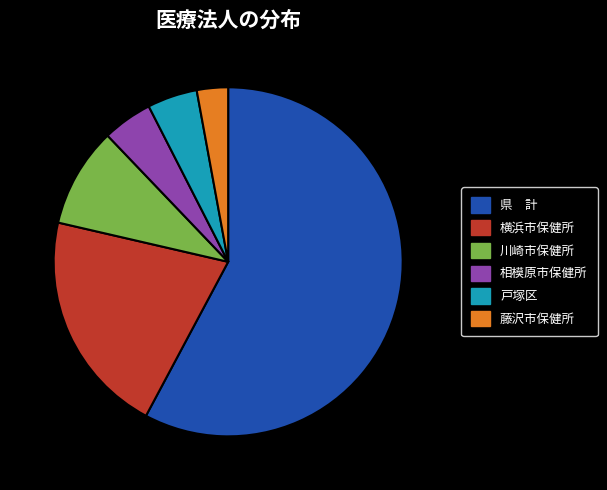

How many slices are in this pie chart?

6